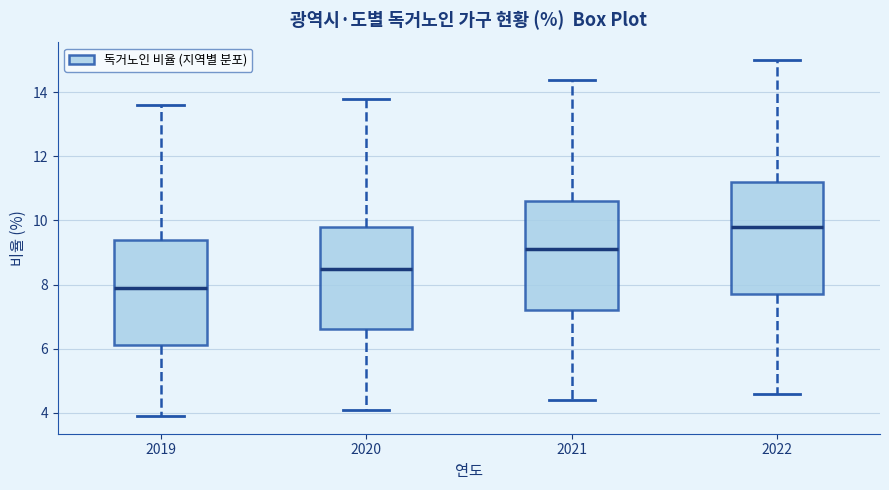

Where does the upper whisker of the box at x = 2022 end on the y-axis? The values are not printed on the chart, so give them approximately, as read against the axis.

15.0